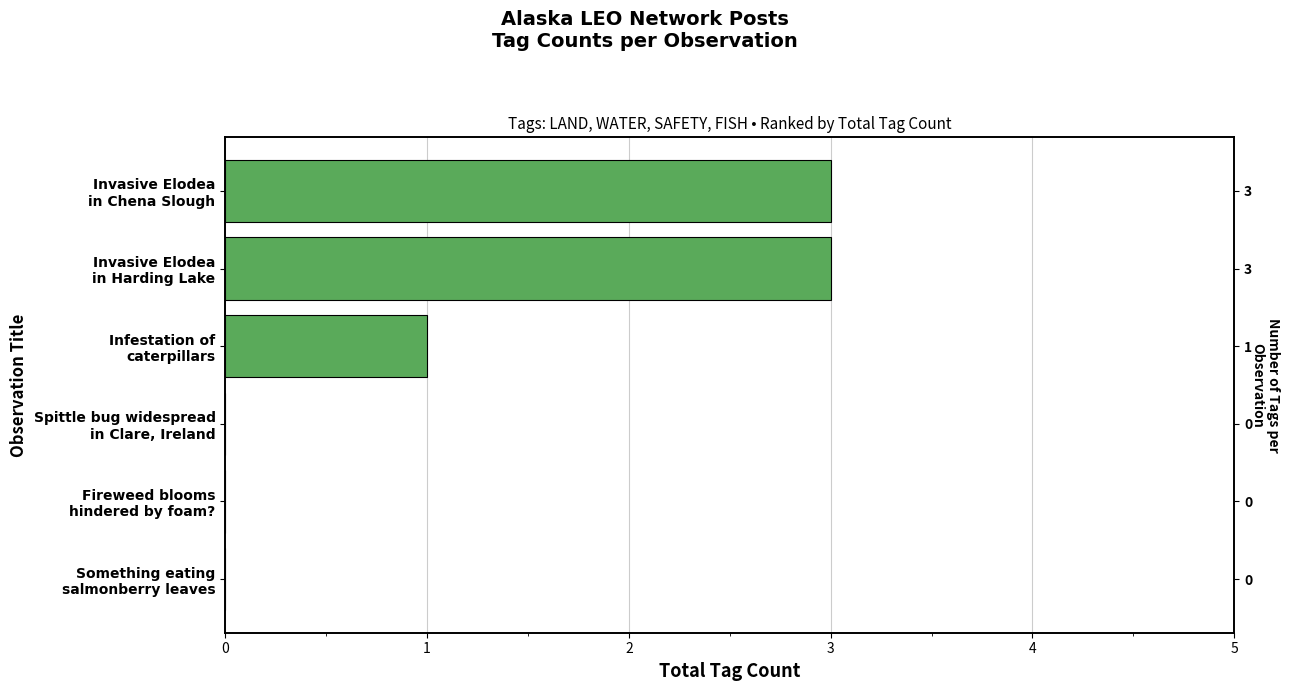

True or false: the data shows -1 at Fireweed blooms hindered by foam?.

False